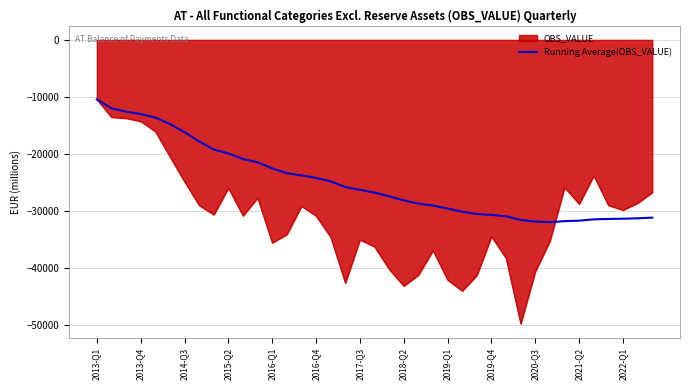

List the series in order of their overall mean, lowest first.

OBS_VALUE, Running Average(OBS_VALUE)